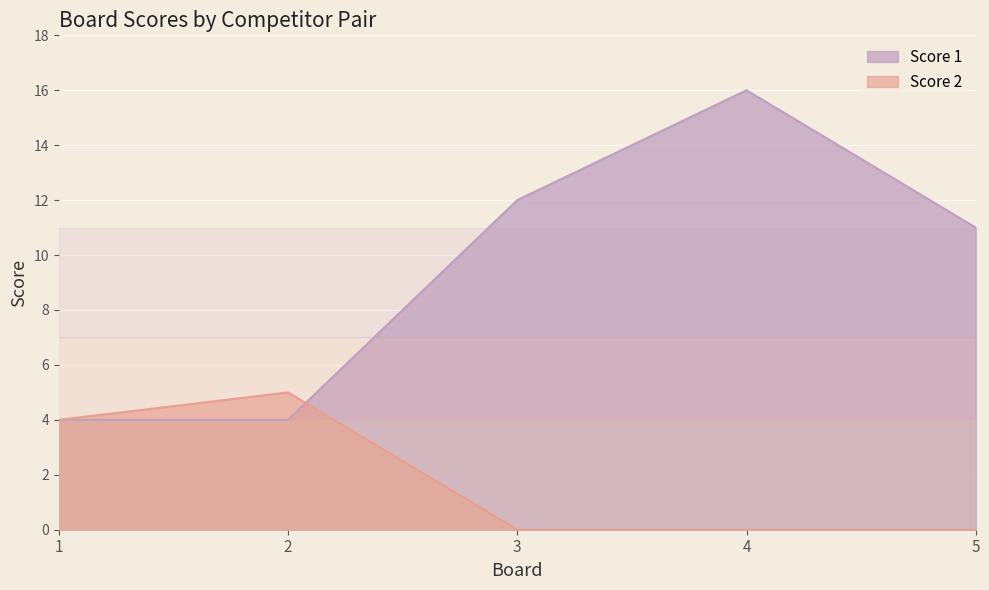

Is the value of Score 2 at 4 greater than the value of Score 1 at 1?

No